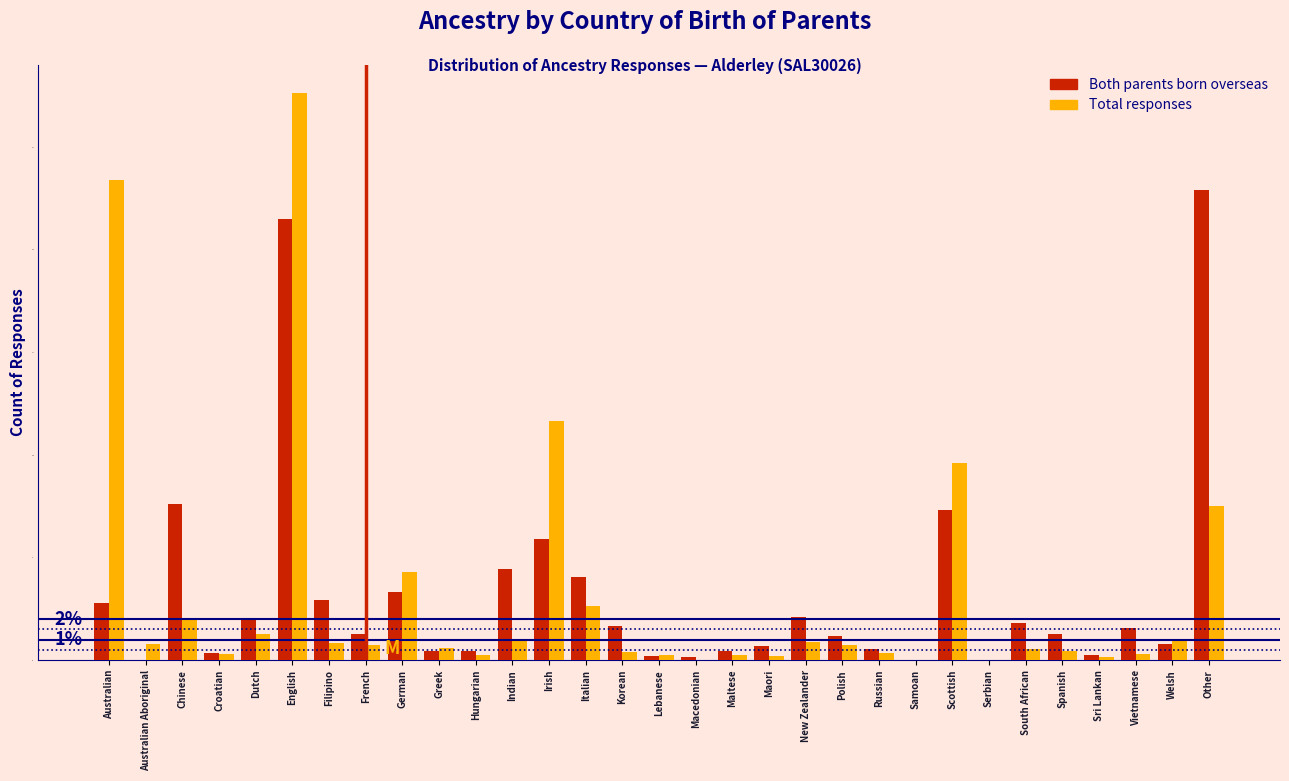

Which category has the highest value across all series?

English